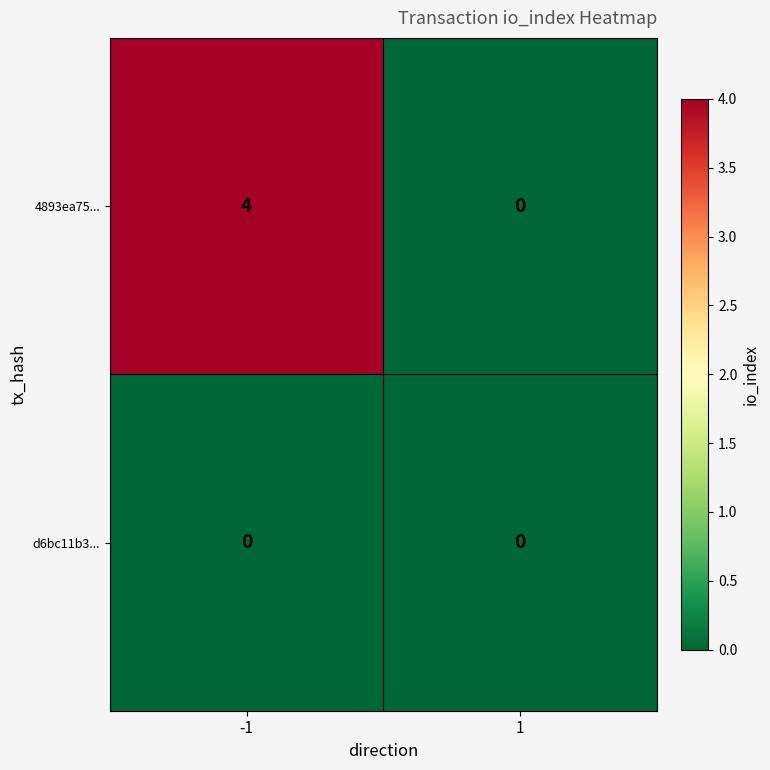

Rank the series by their average value, from highest to lowest.

4893ea75..., d6bc11b3...